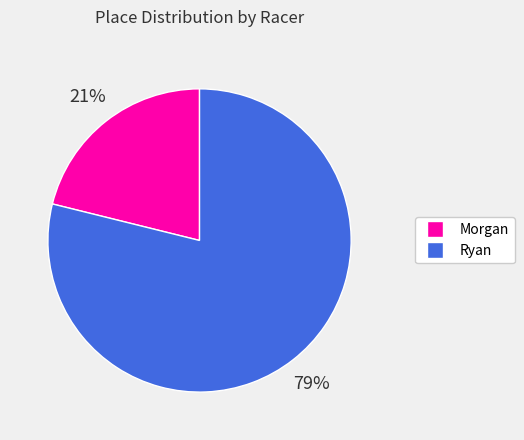

To the nearest percent, what percentage of the pie is Morgan?

21%